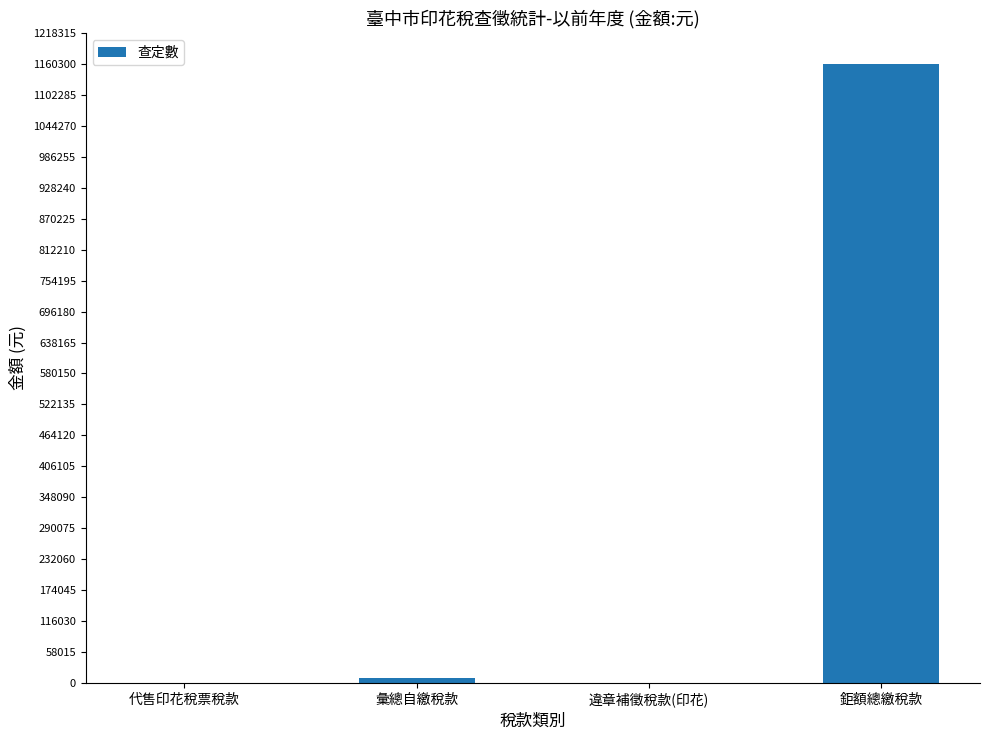

Which category has the highest value across all series?

鉅額總繳稅款